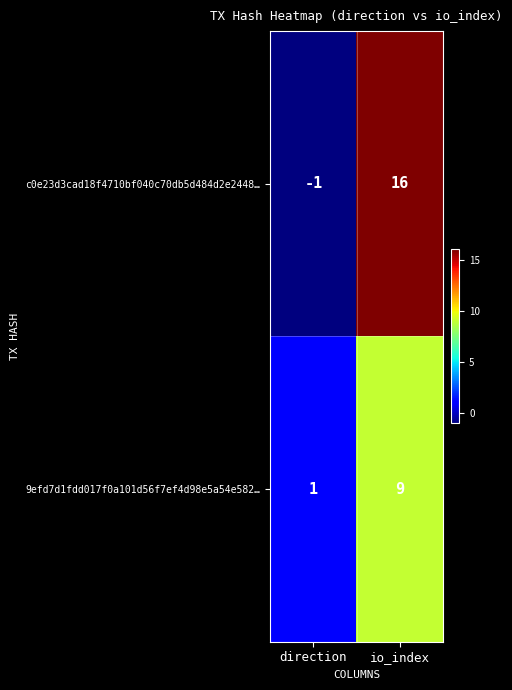

What is the greatest value displayed?

16